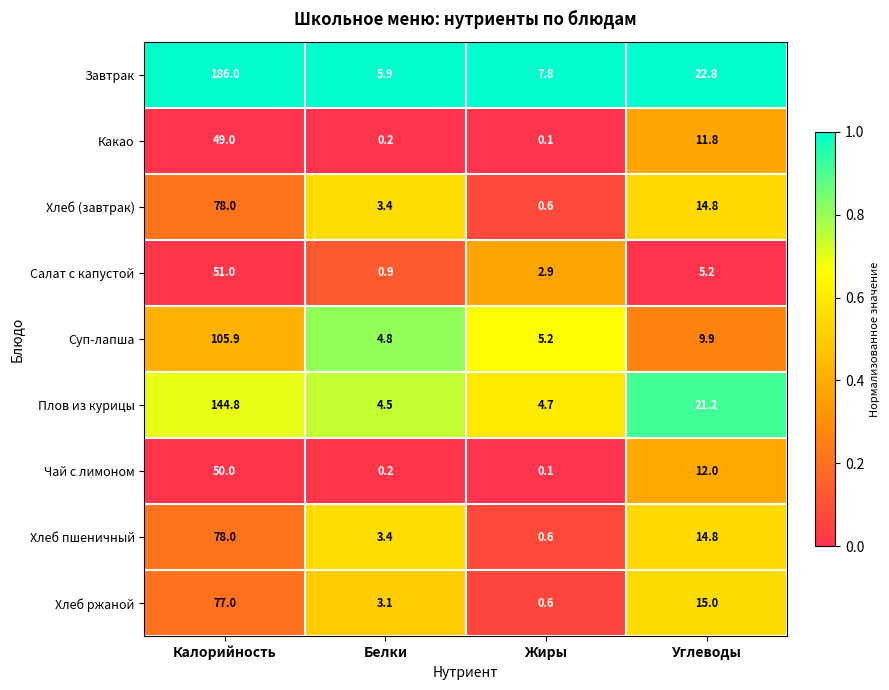

At which label is Завтрак closest to 95?

Углеводы